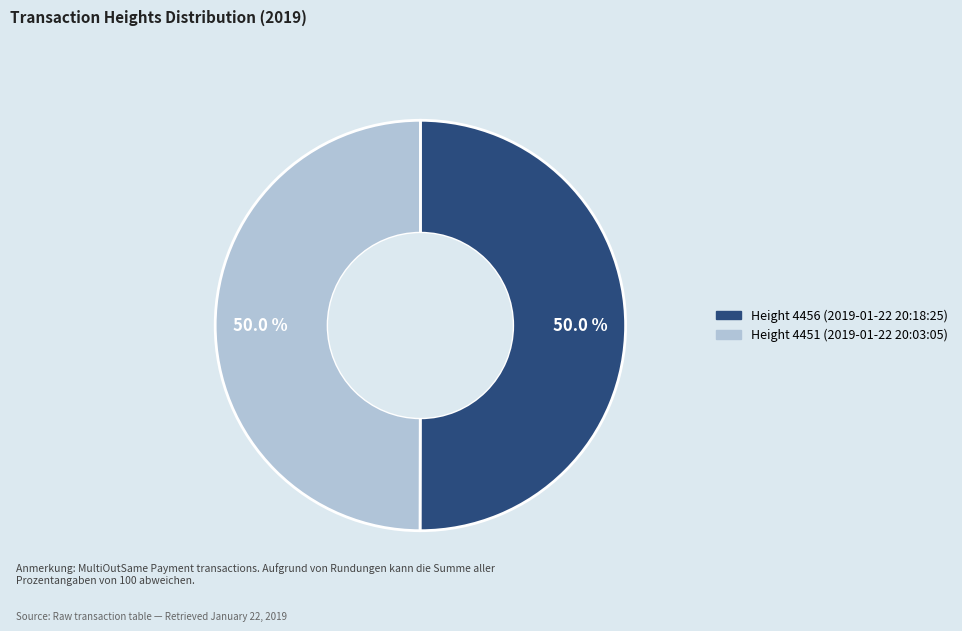

What is the largest slice in the pie chart?

Height: 4456
(2019-01-22 20:18:25)